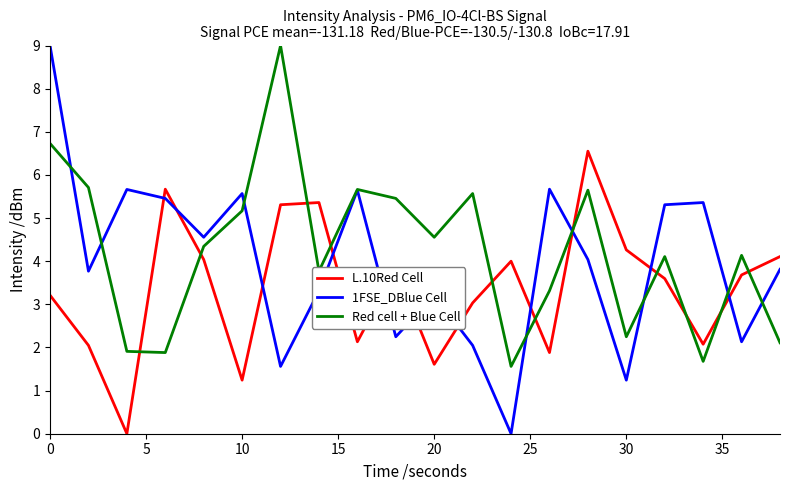

What is the greatest value displayed?

9.0